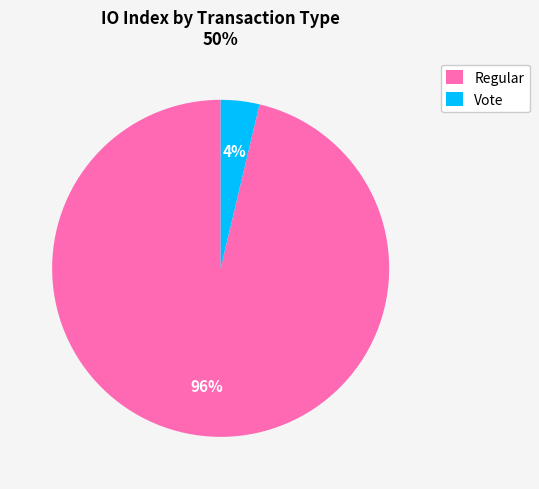

How many segments does this pie chart have?

2